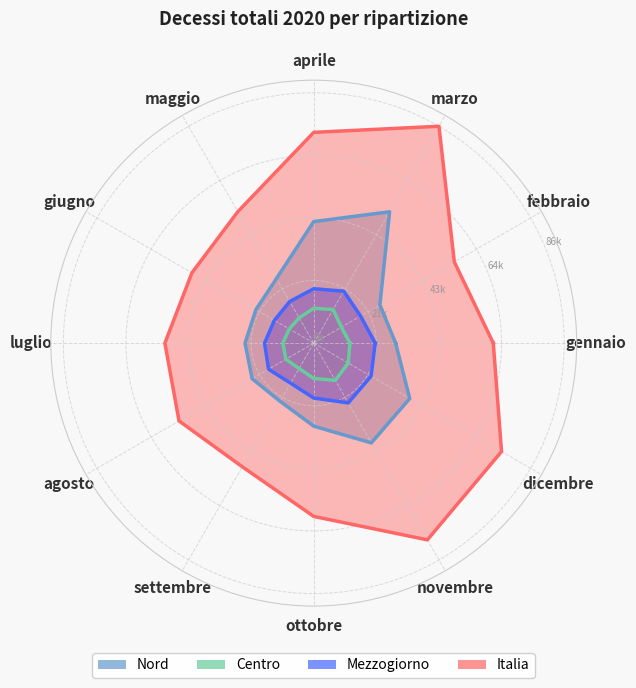

What is the label of the 9th point from the left?

settembre